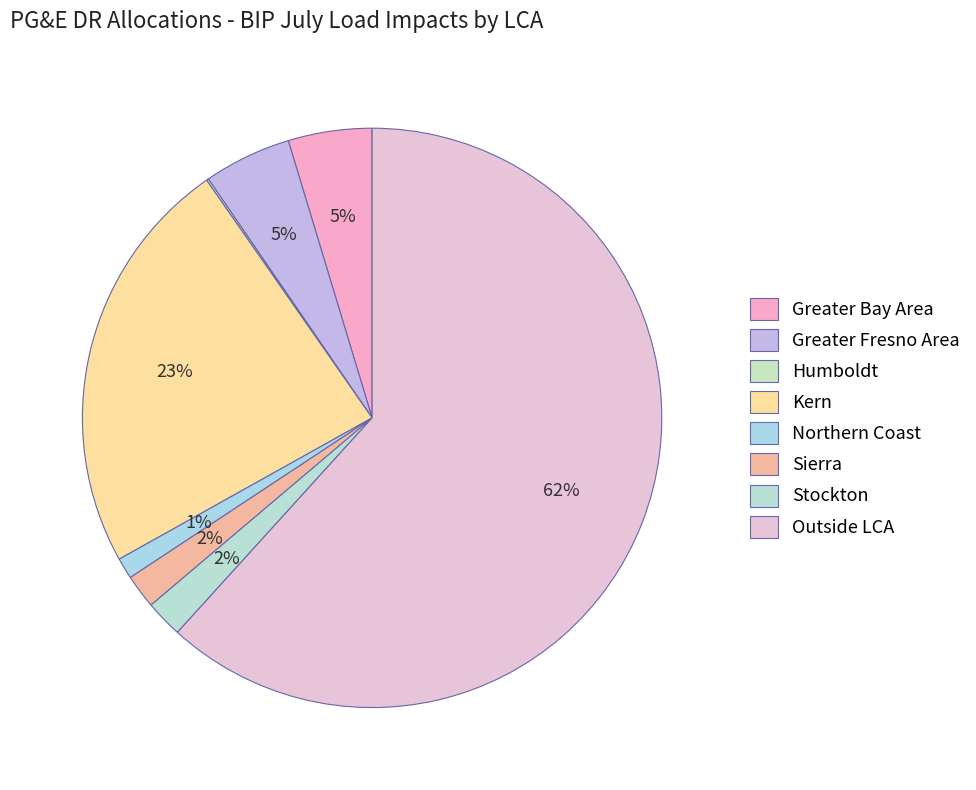

What percentage do Outside LCA and Humboldt together represent?

61.8%